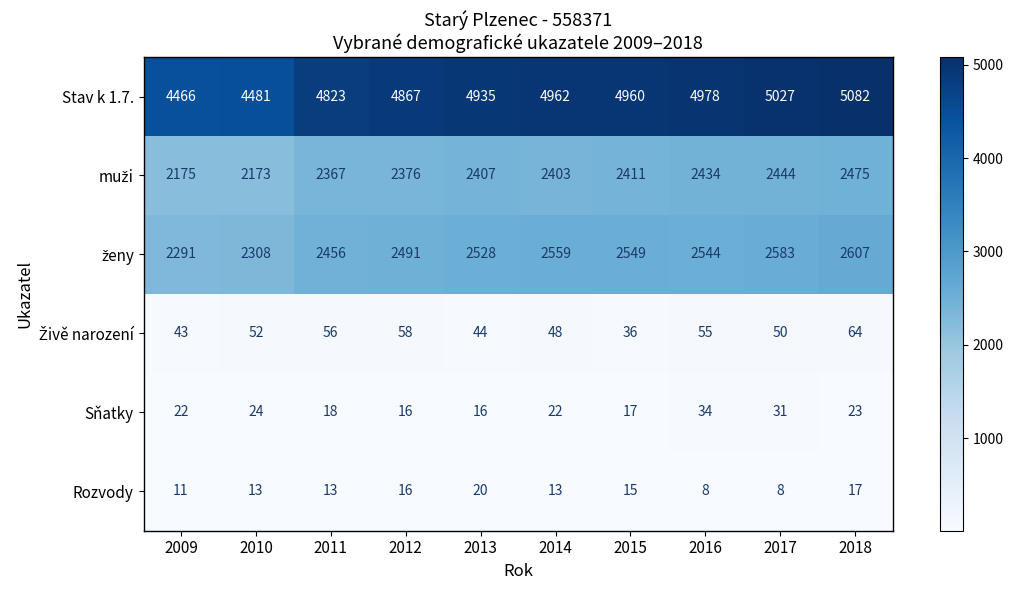

What is the average value of the Sňatky series?

22